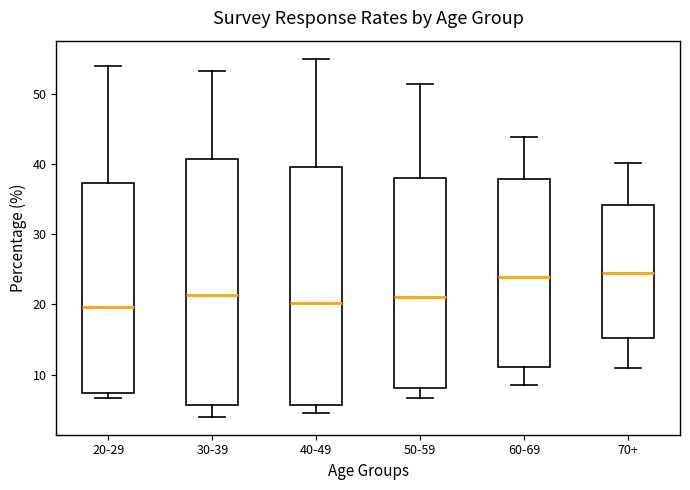

Reading left to right, read every box against the y-axis: the position of its median line, the range the box covers, and the ends of its whiskers. The values are not printed on the chart, so give them approximately, as read against the axis.

20-29: median 20, box 7 to 37, whiskers 7 (just below the box's lower edge) to 54
30-39: median 21, box 6 to 41, whiskers 4 to 53
40-49: median 20, box 6 to 40, whiskers 5 to 55
50-59: median 21, box 8 to 38, whiskers 7 to 51
60-69: median 24, box 11 to 38, whiskers 9 to 44
70+: median 24, box 15 to 34, whiskers 11 to 40